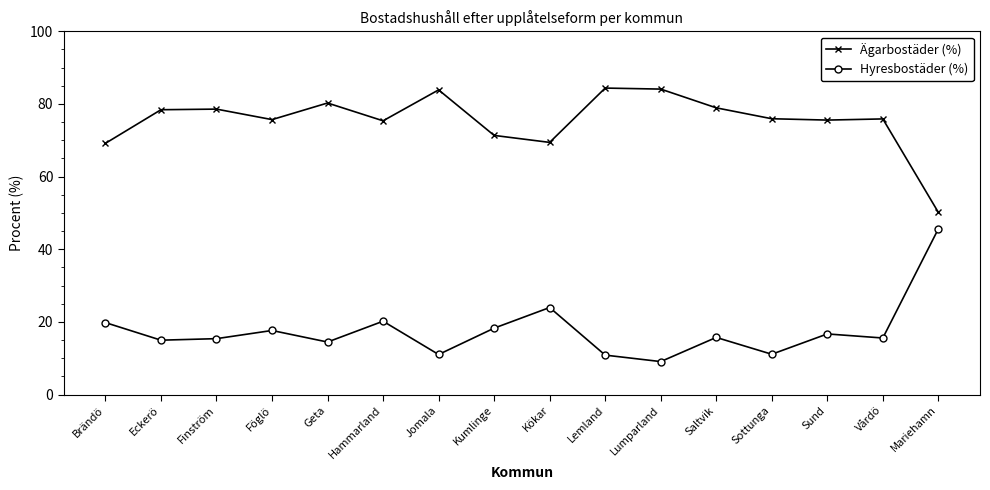

What is the highest value of the Hyresbostäder (%) series?

45.6